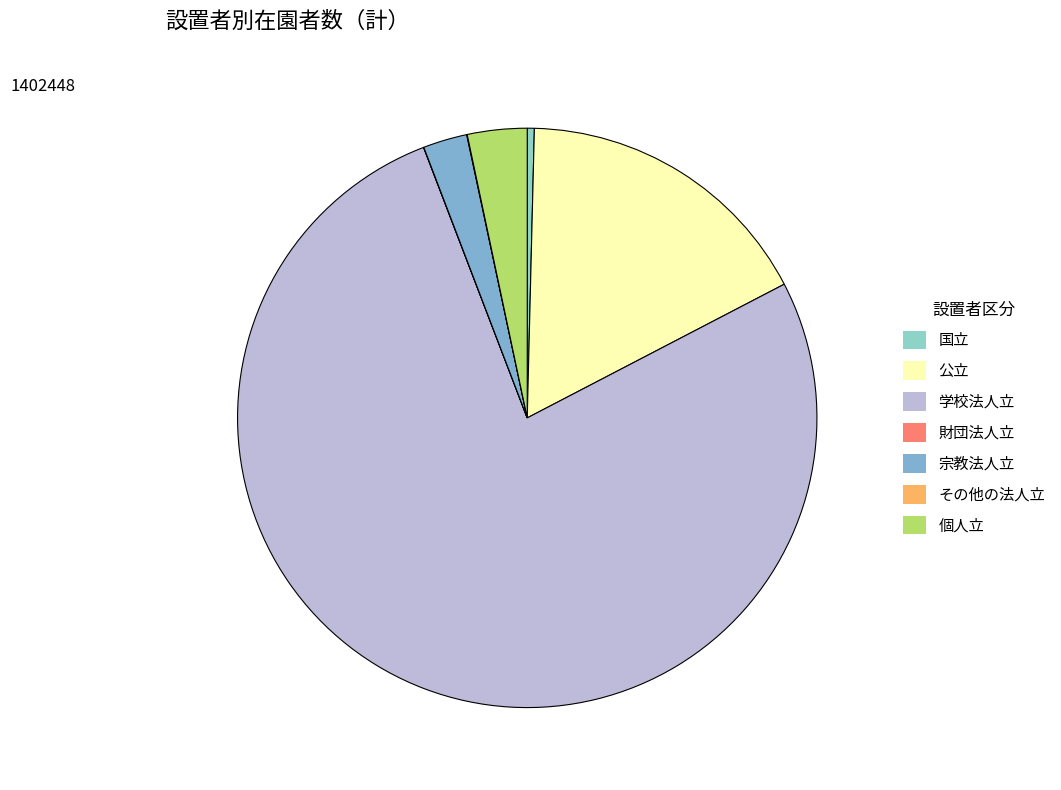

To the nearest percent, what is the combined percentage of 宗教法人立 and 公立?

19%